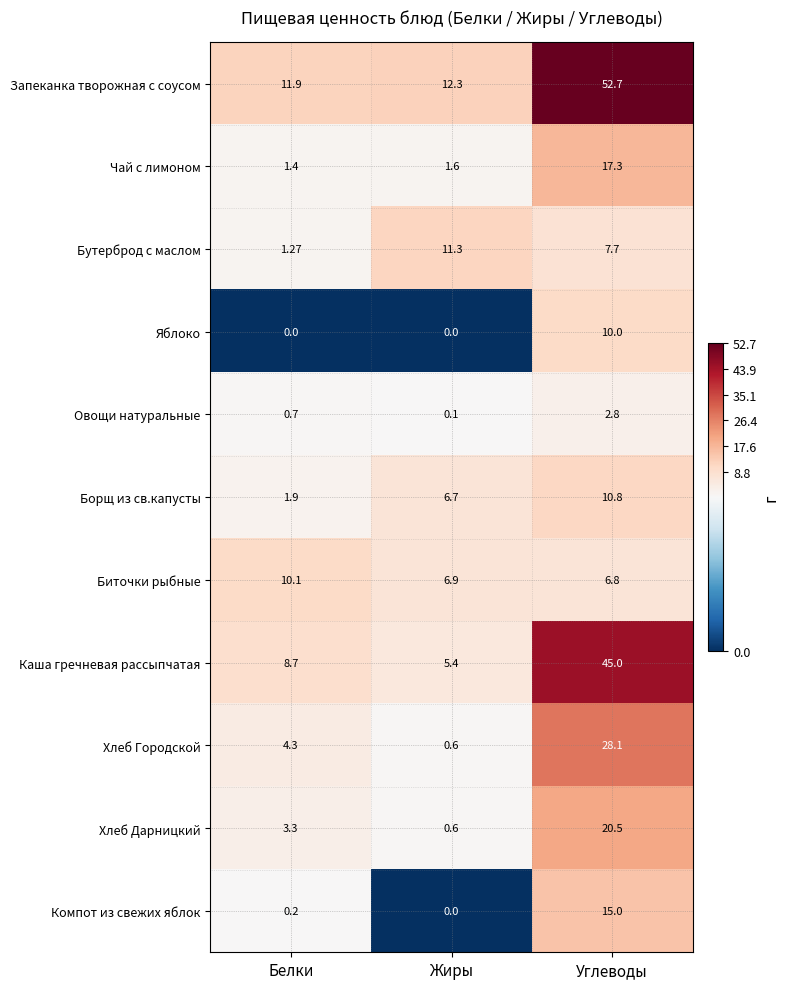

Which category has the highest value across all series?

Углеводы